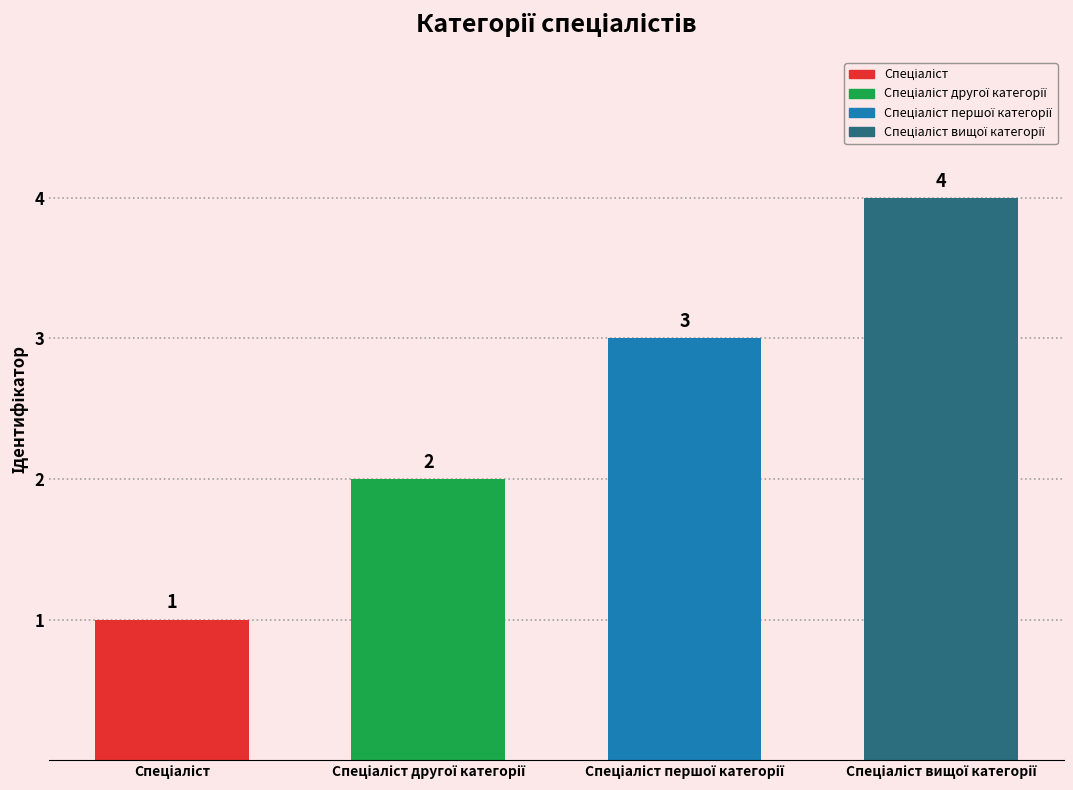

Are the bars horizontal?

No